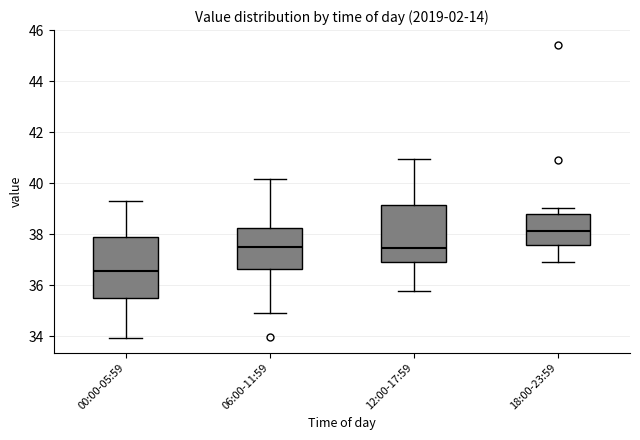

Reading left to right, read every box against the y-axis: the position of its median line, the range the box covers, and the ends of its whiskers. The values are not printed on the chart, so give them approximately, as read against the axis.

00:00-05:59: median 36.6, box 35.6 to 37.8, whiskers 34.0 to 39.4
06:00-11:59: median 37.4, box 36.6 to 38.2, whiskers 35.0 to 40.2
12:00-17:59: median 37.4, box 37.0 to 39.2, whiskers 35.8 to 41.0
18:00-23:59: median 38.2, box 37.6 to 38.8, whiskers 37.0 to 39.0